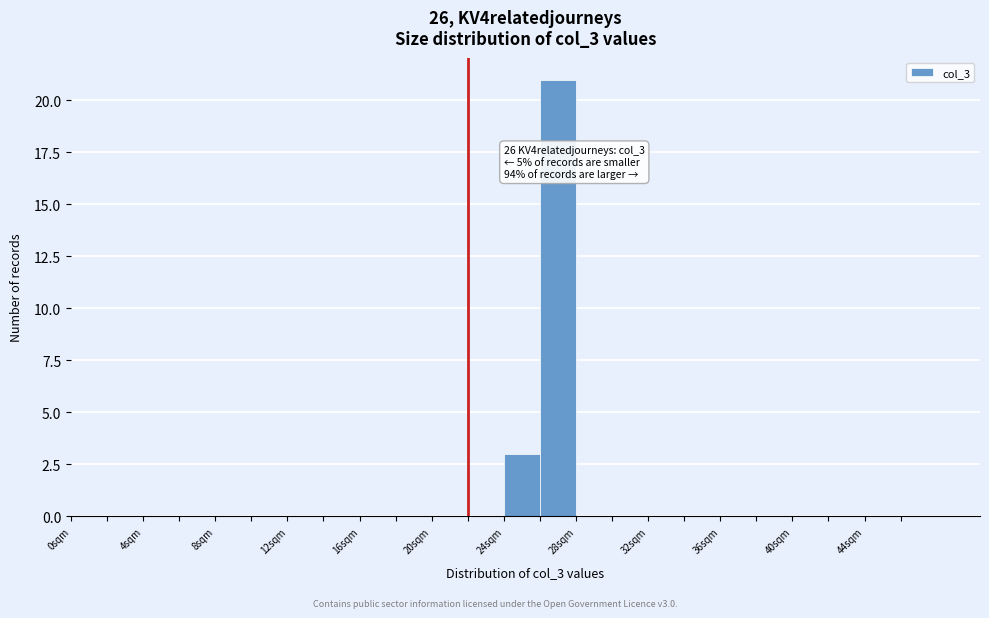

Which range on the x-axis has the tallest bar?

26 to 28